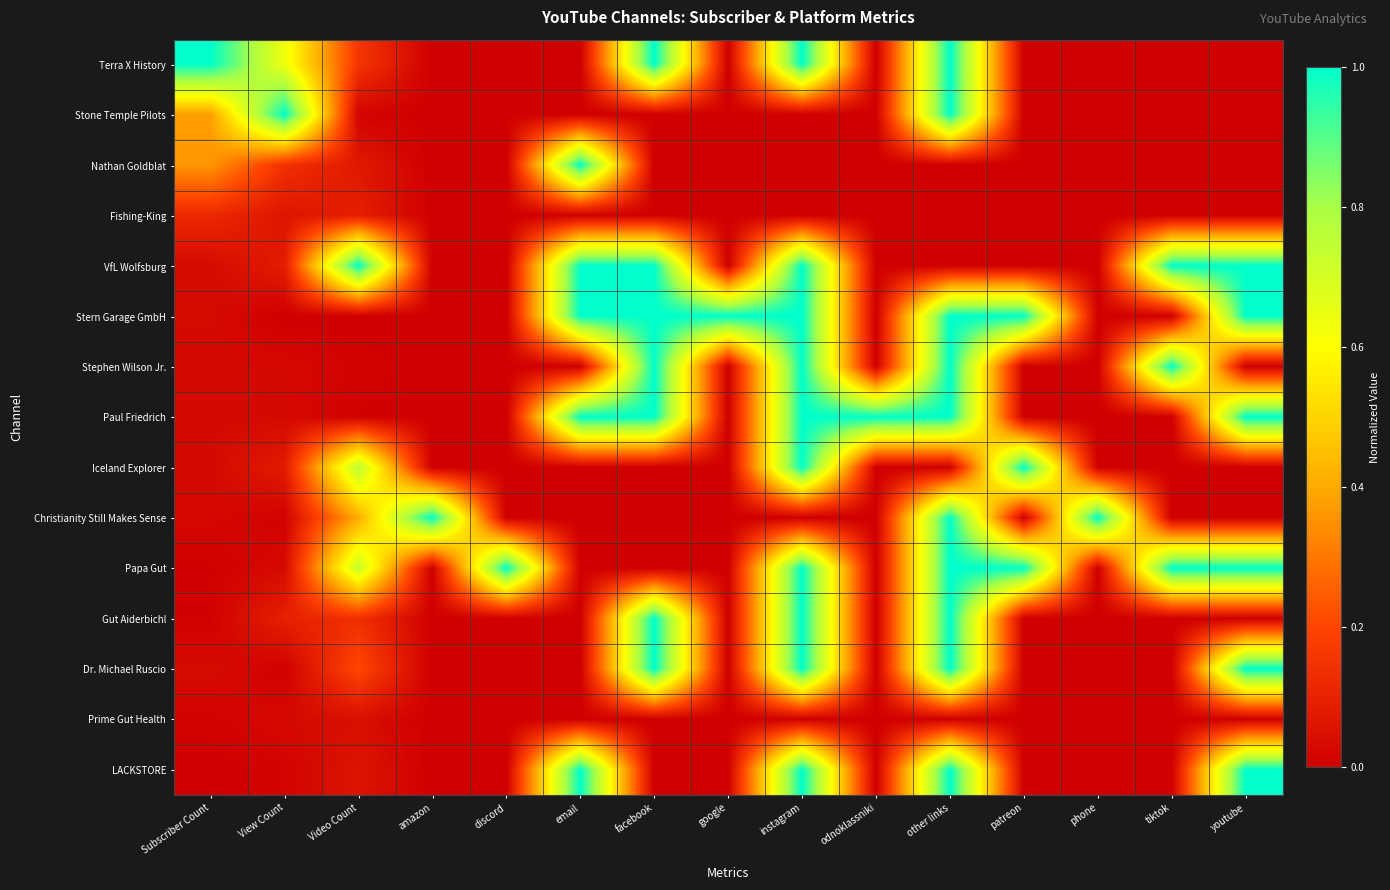

What is the total value across all series at amazon?

1.0